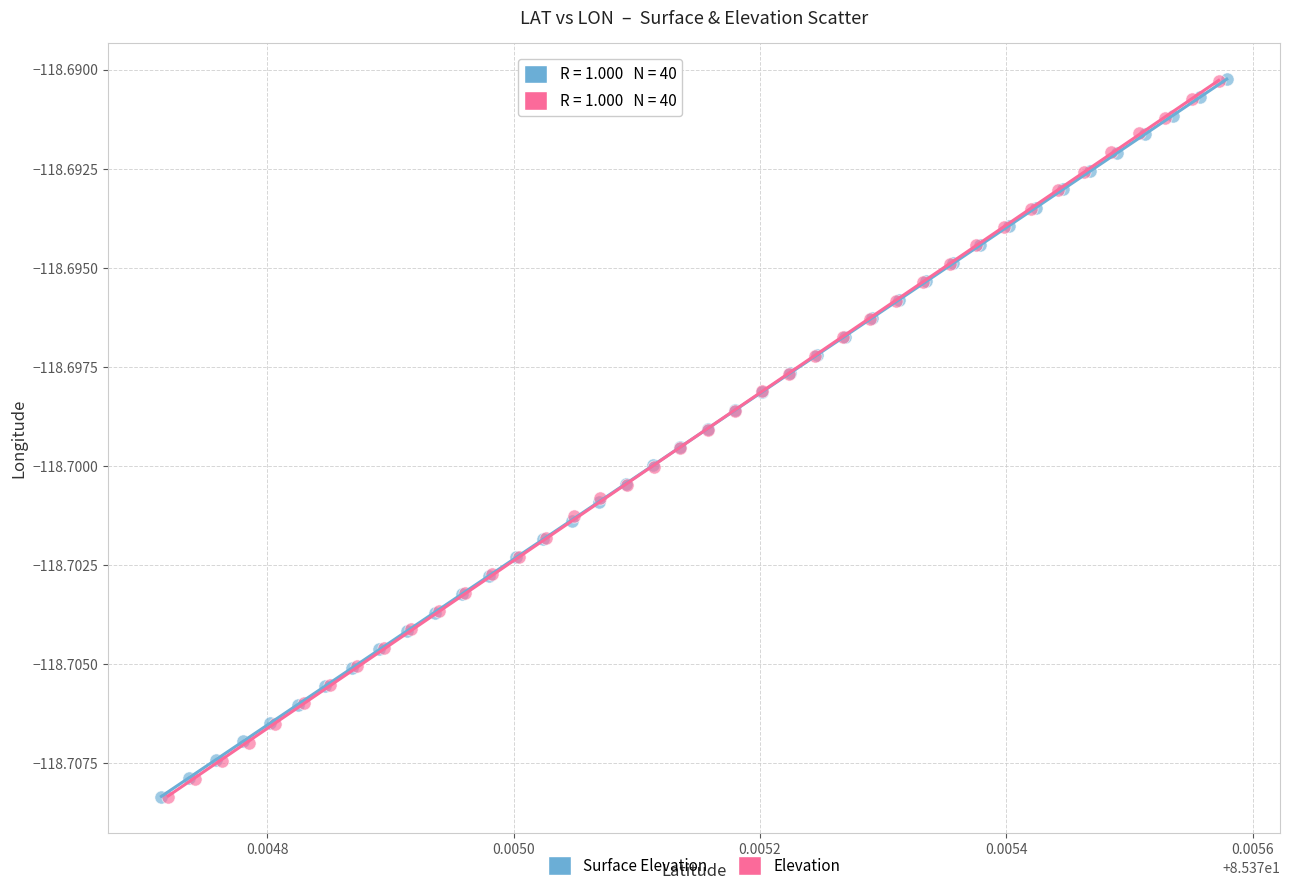

Which series has the largest Y range (max minus min)?

Surface Elevation